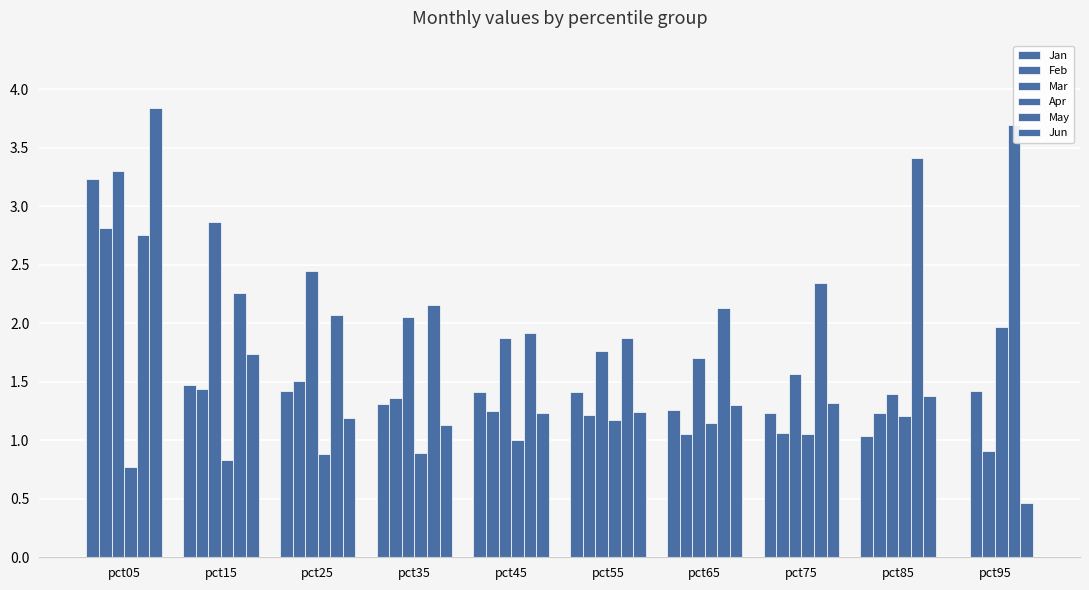

What is the sum of the Mar values at pct25 and pct65?

4.1